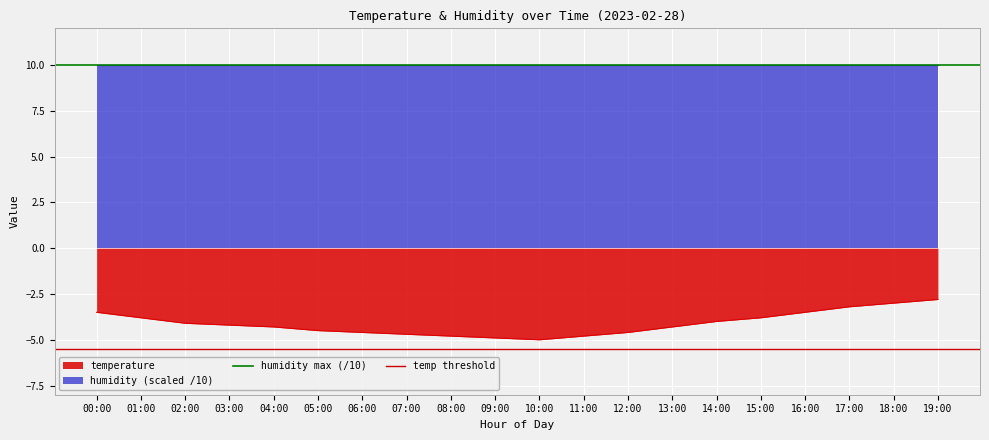

Is it true that temp threshold equals -5.5 at 01:00?

True